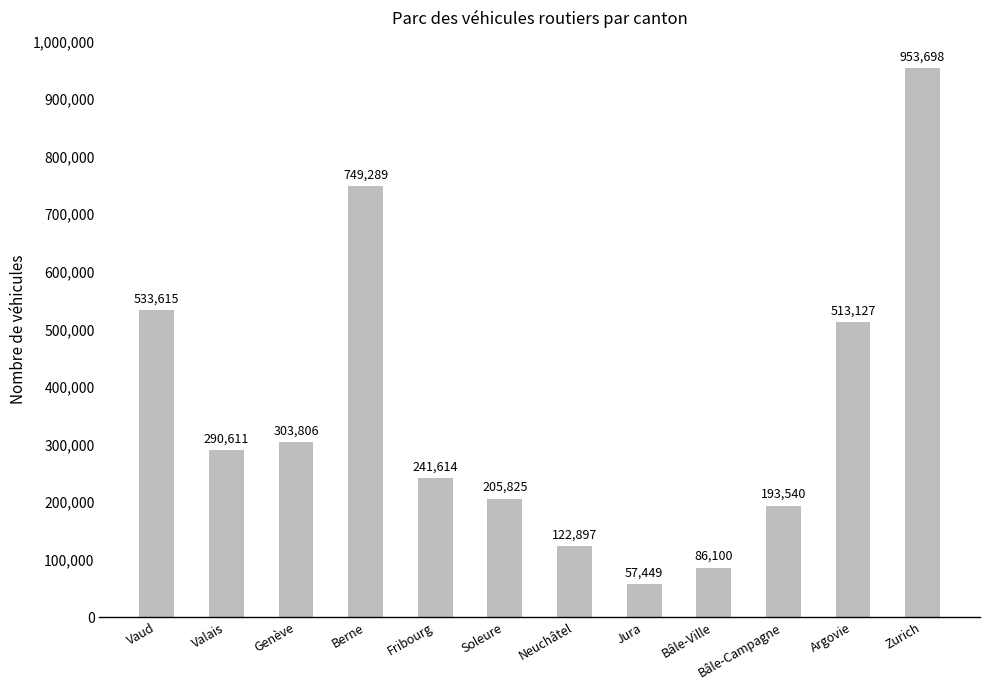

Which has a higher value, Neuchâtel or Bâle-Ville?

Neuchâtel